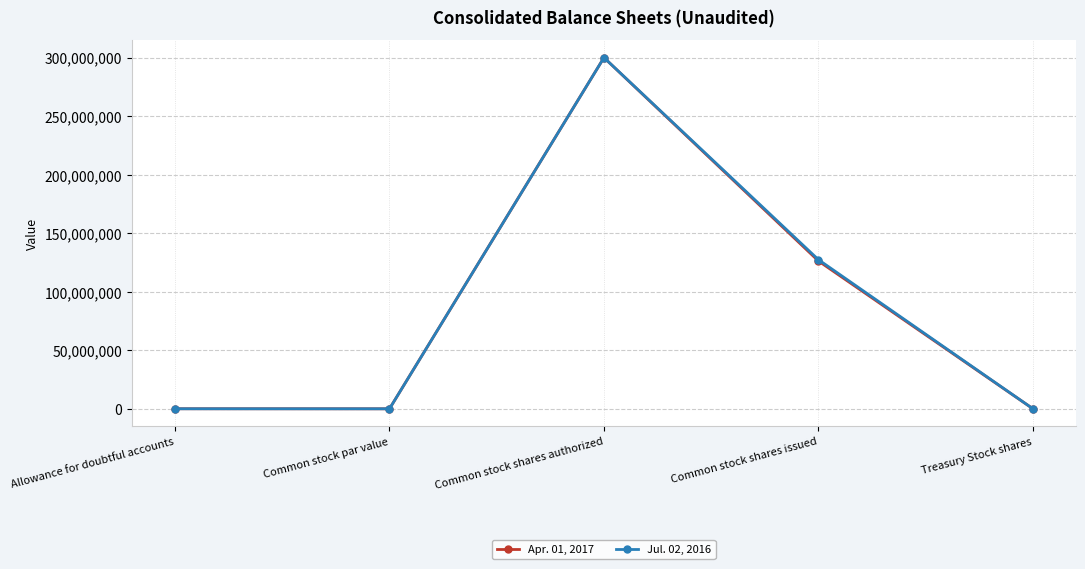

Count the number of categories in the chart.

5